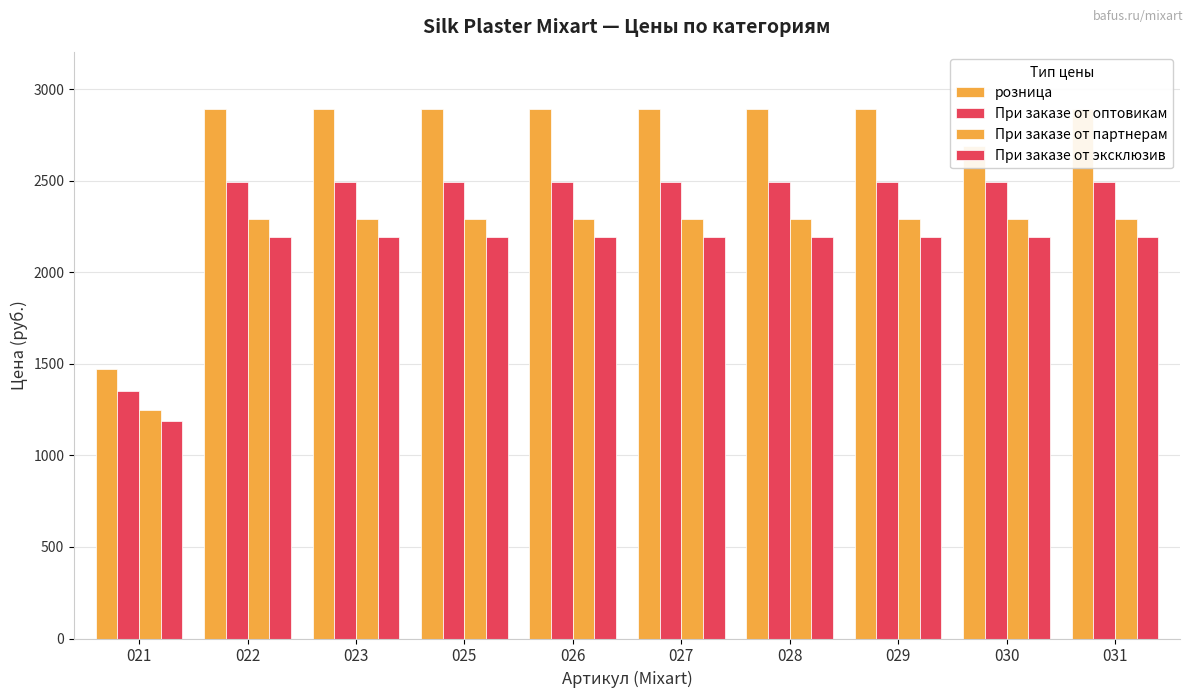

At how many categories does at least one series exceed 2762?

8